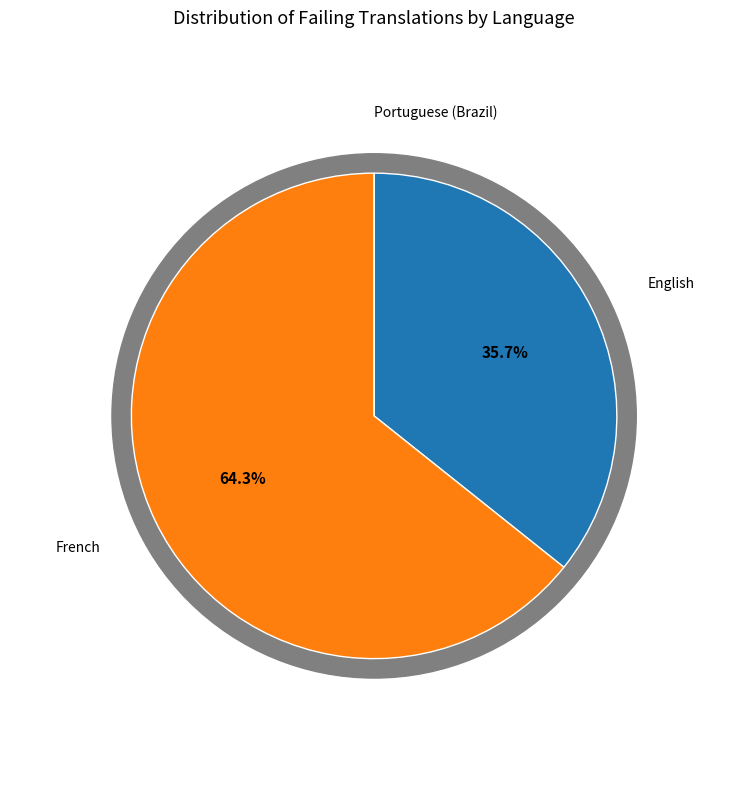

What percentage is NOT represented by French?

35.7%